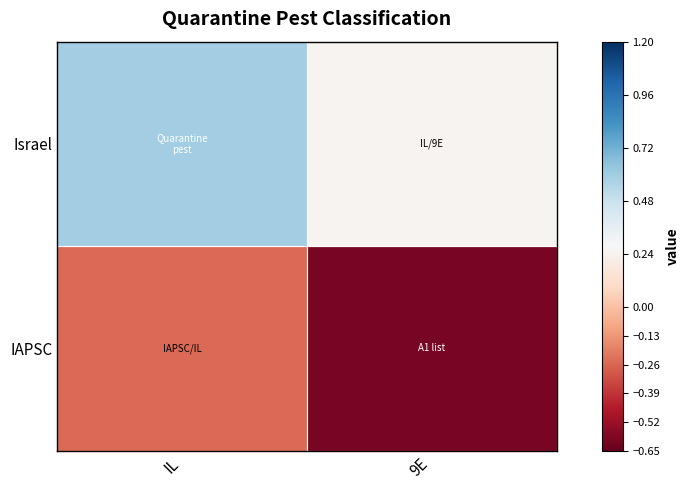

What is the minimum value shown in the chart?

-0.6